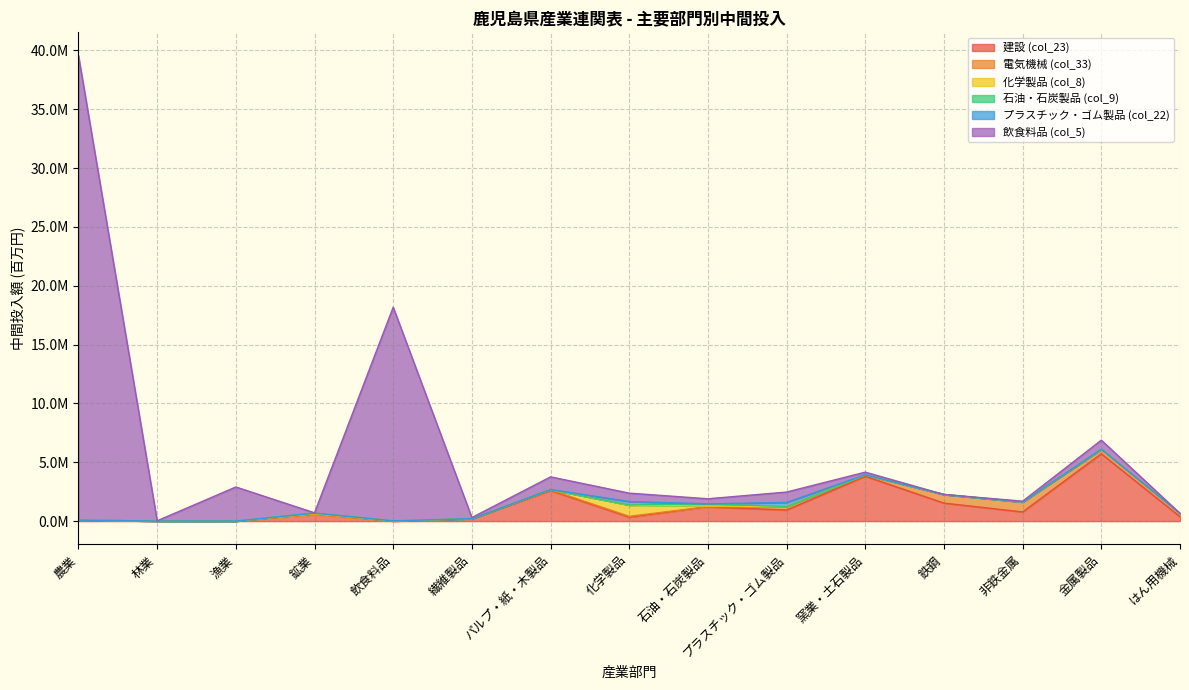

How many data points in 建設 (col_23) are less than 569416?

7